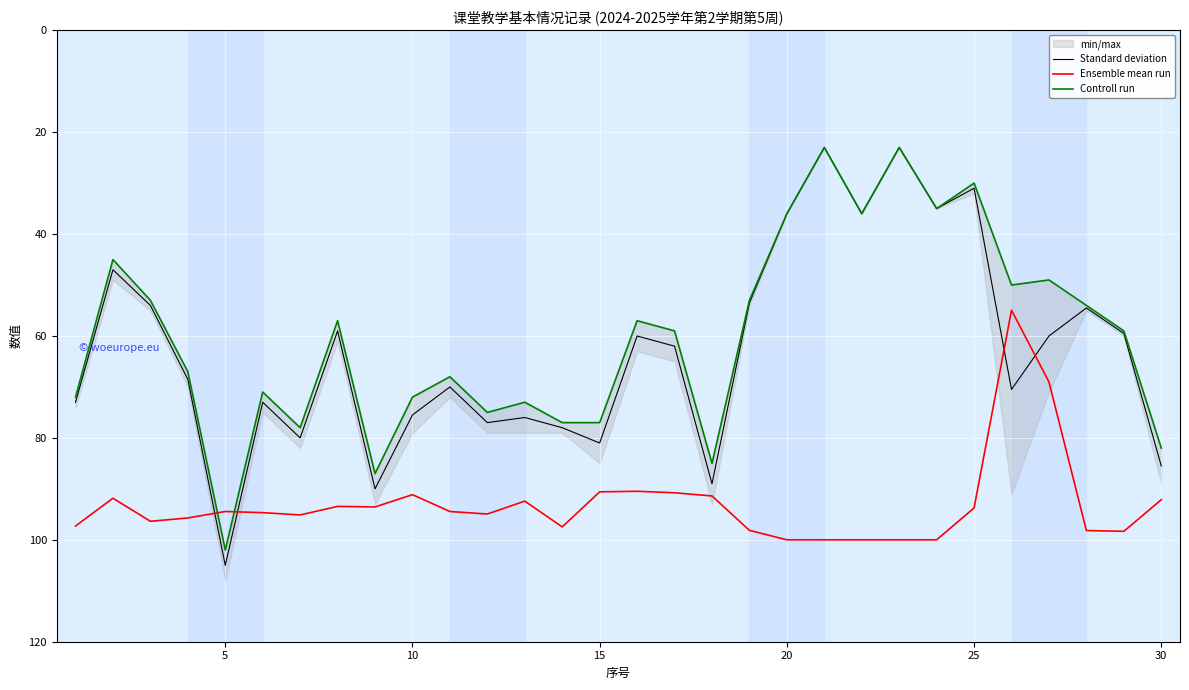

Reading left to right, extract all data points from this chart.

Standard deviation: 73.0	47.0	54.0	68.5	105.0	73.0	80.0	59.0	90.0	75.5	70.0	77.0	76.0	78.0	81.0	60.0	62.0	89.0	53.5	36.0	23.0	36.0	23.0	35.0	31.0	70.5	60.0	54.5	59.5	85.5
Ensemble mean run: 97.3	91.8	96.4	95.7	94.4	94.7	95.1	93.4	93.5	91.1	94.4	94.9	92.4	97.5	90.6	90.5	90.8	91.4	98.1	100.0	100.0	100.0	100.0	100.0	93.8	54.9	69.0	98.2	98.3	92.1
Controll run: 72.0	45.0	53.0	67.0	102.0	71.0	78.0	57.0	87.0	72.0	68.0	75.0	73.0	77.0	77.0	57.0	59.0	85.0	53.0	36.0	23.0	36.0	23.0	35.0	30.0	50.0	49.0	54.0	59.0	82.0